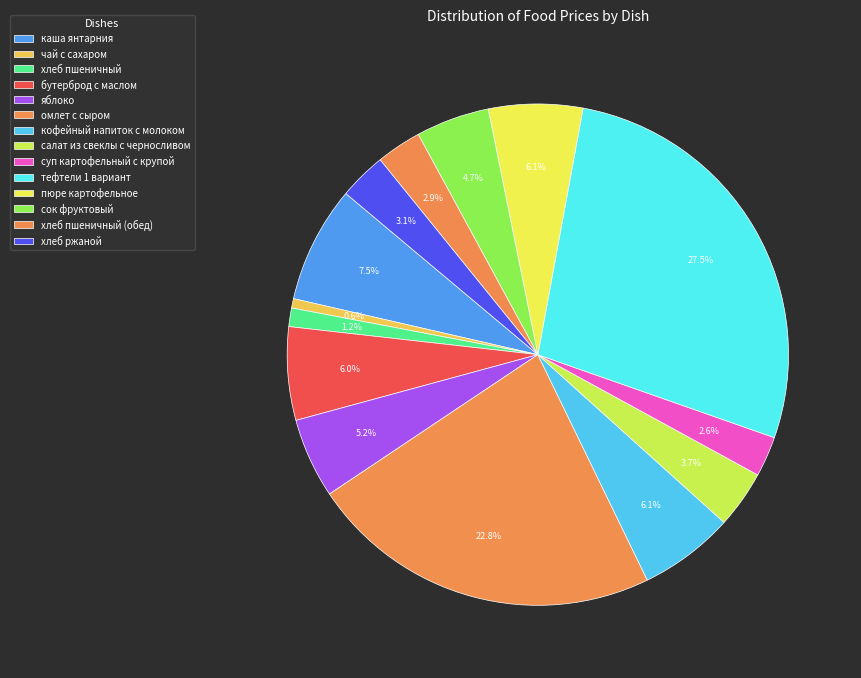

Combined, do суп картофельный с крупой and омлет с сыром account for over 50%?

No